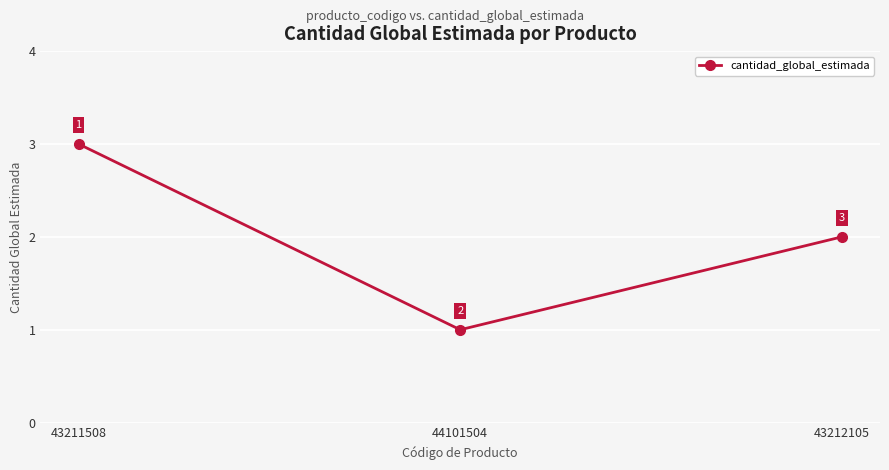

Count the number of categories in the chart.

3